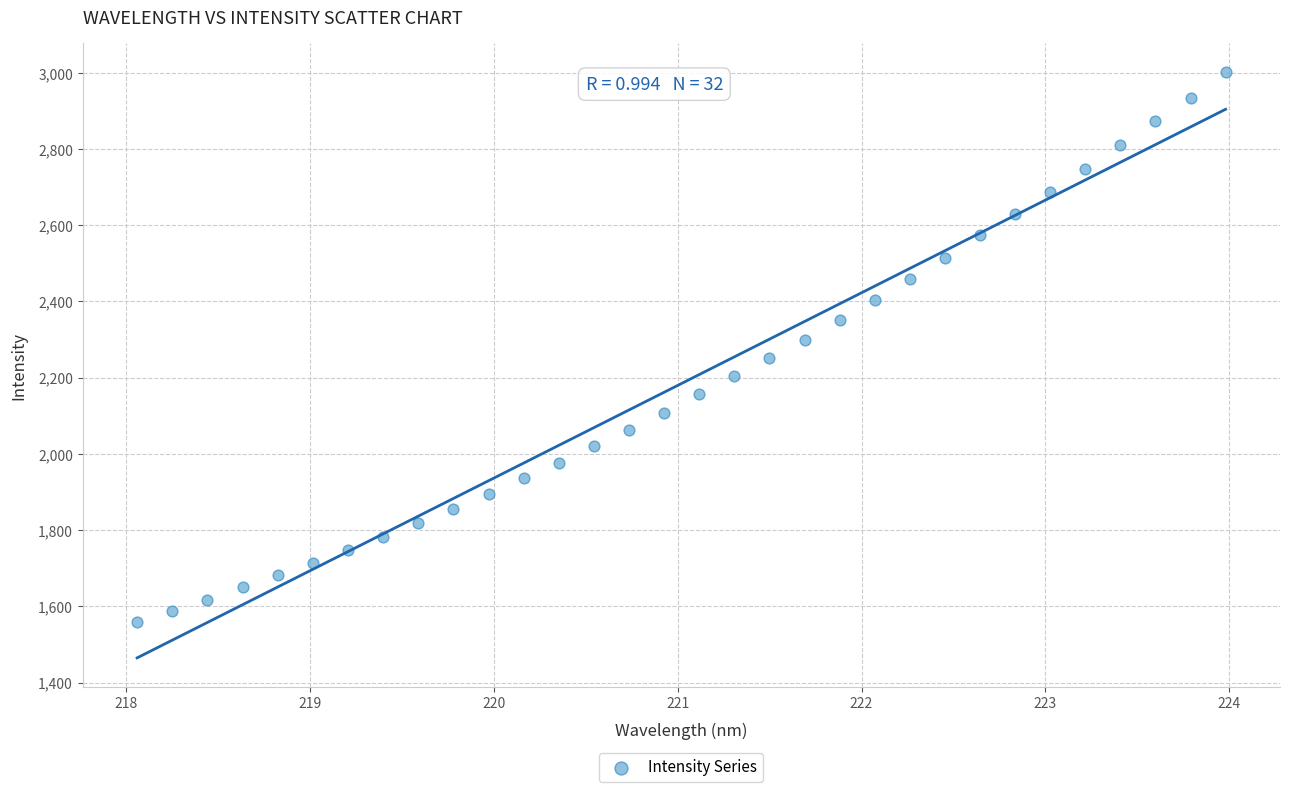

What is the range of X values (max minus min)?

5.9